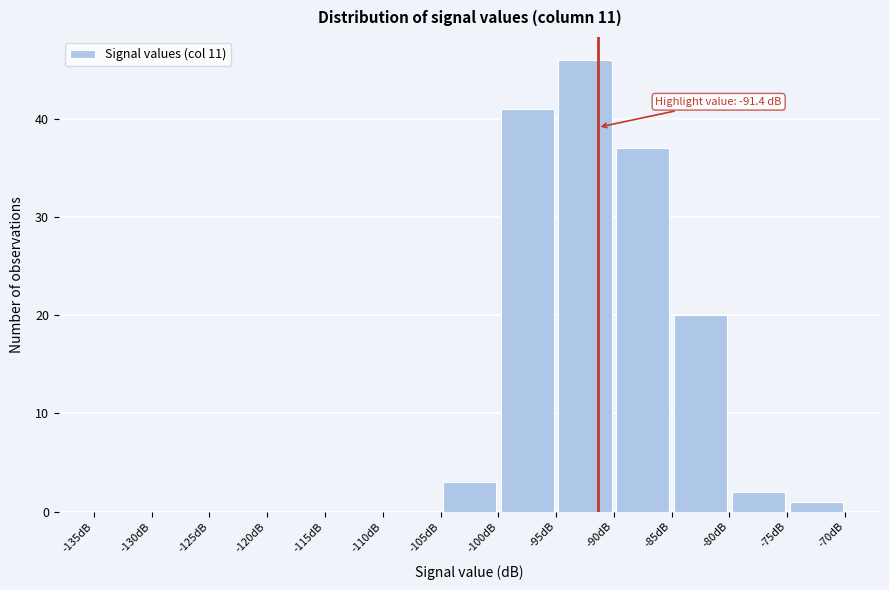

Over which range of the x-axis is the bar tallest?

-95 to -90